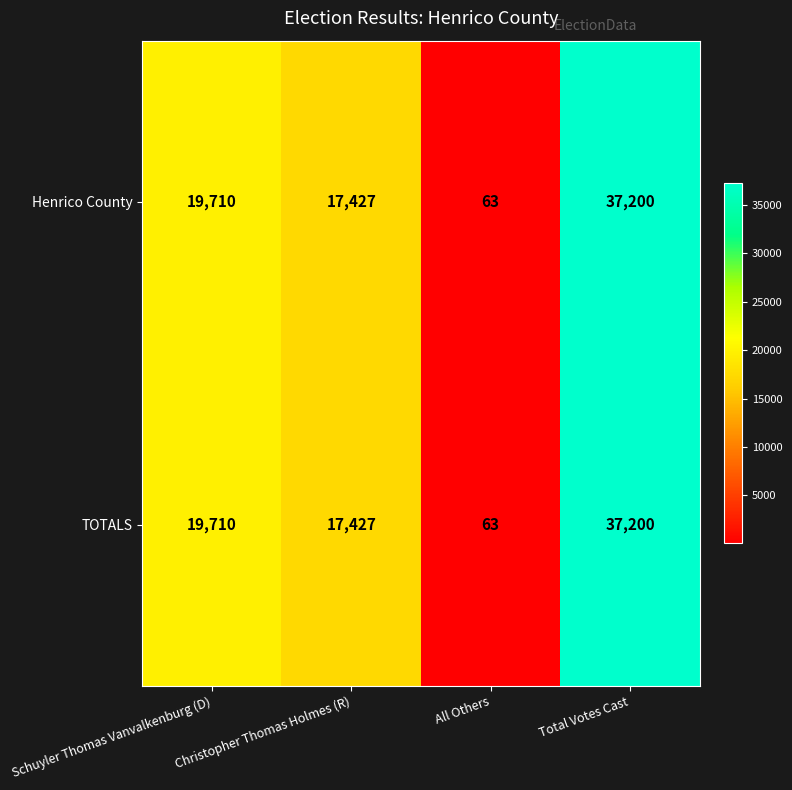

At how many categories does at least one series exceed 22898?

1